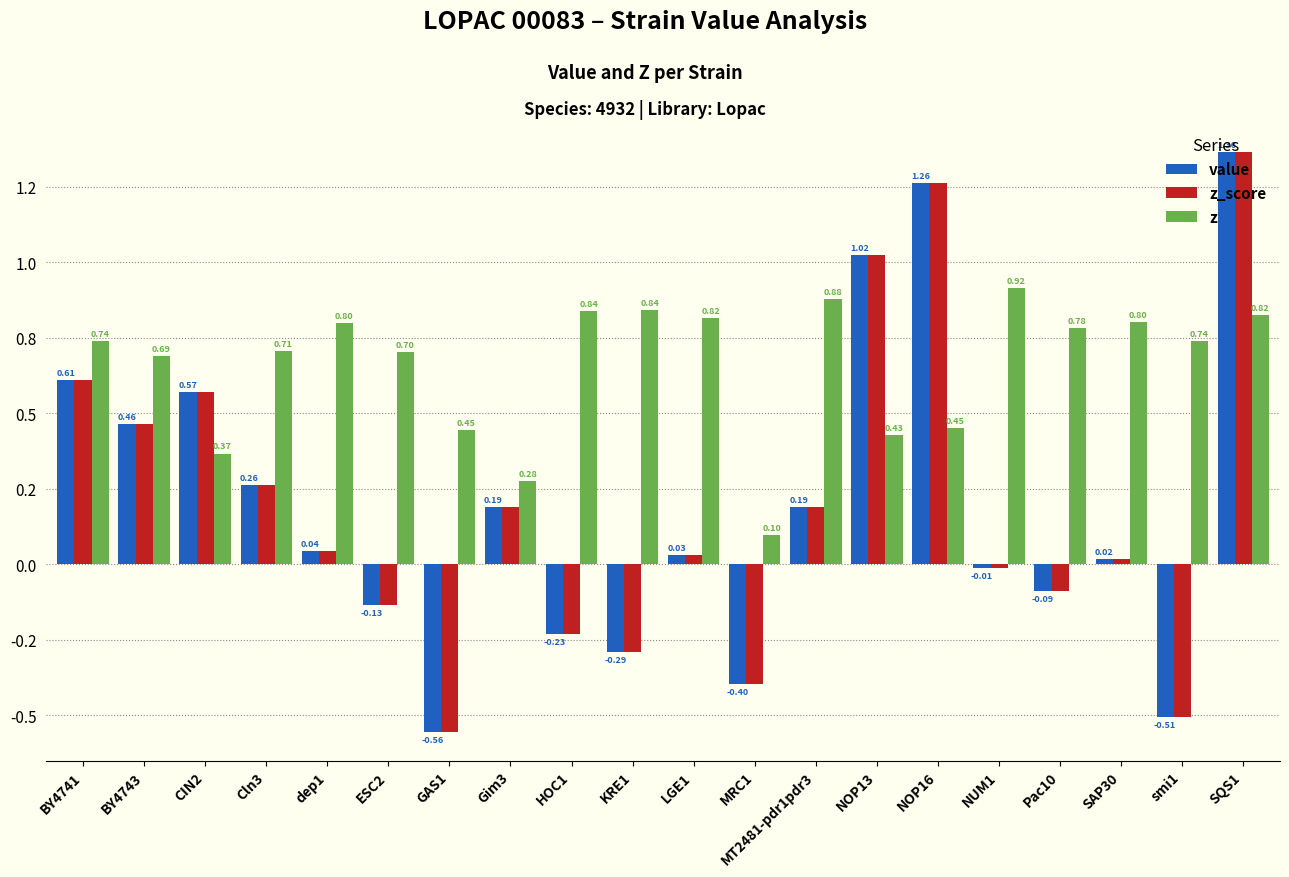

What are all the series names shown in the legend?

value, z_score, z